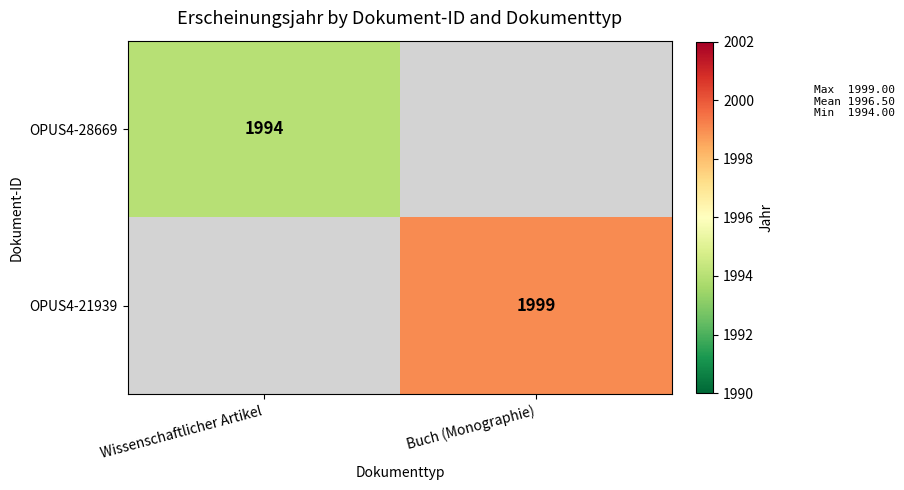

True or false: OPUS4-28669 has a value of 3285 at Wissenschaftlicher Artikel.

False